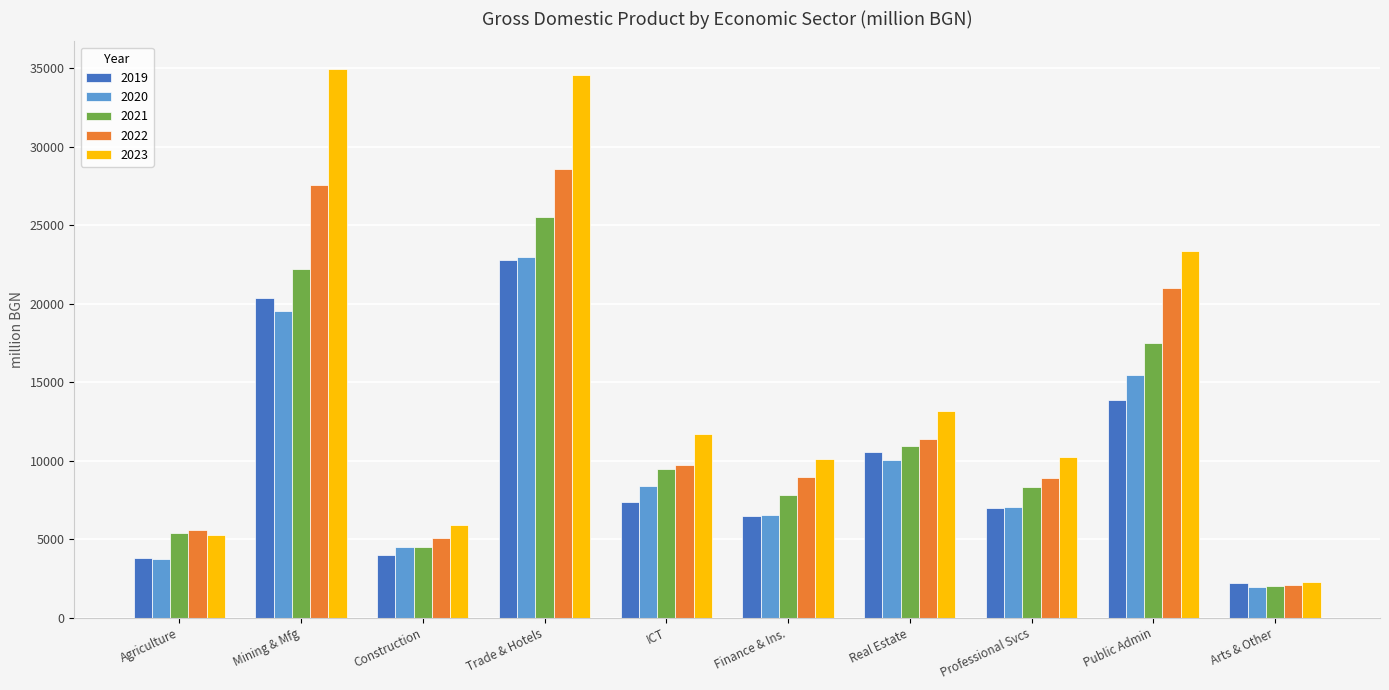

What is the difference between the maximum and minimum values in the 2023 series?

32653.0